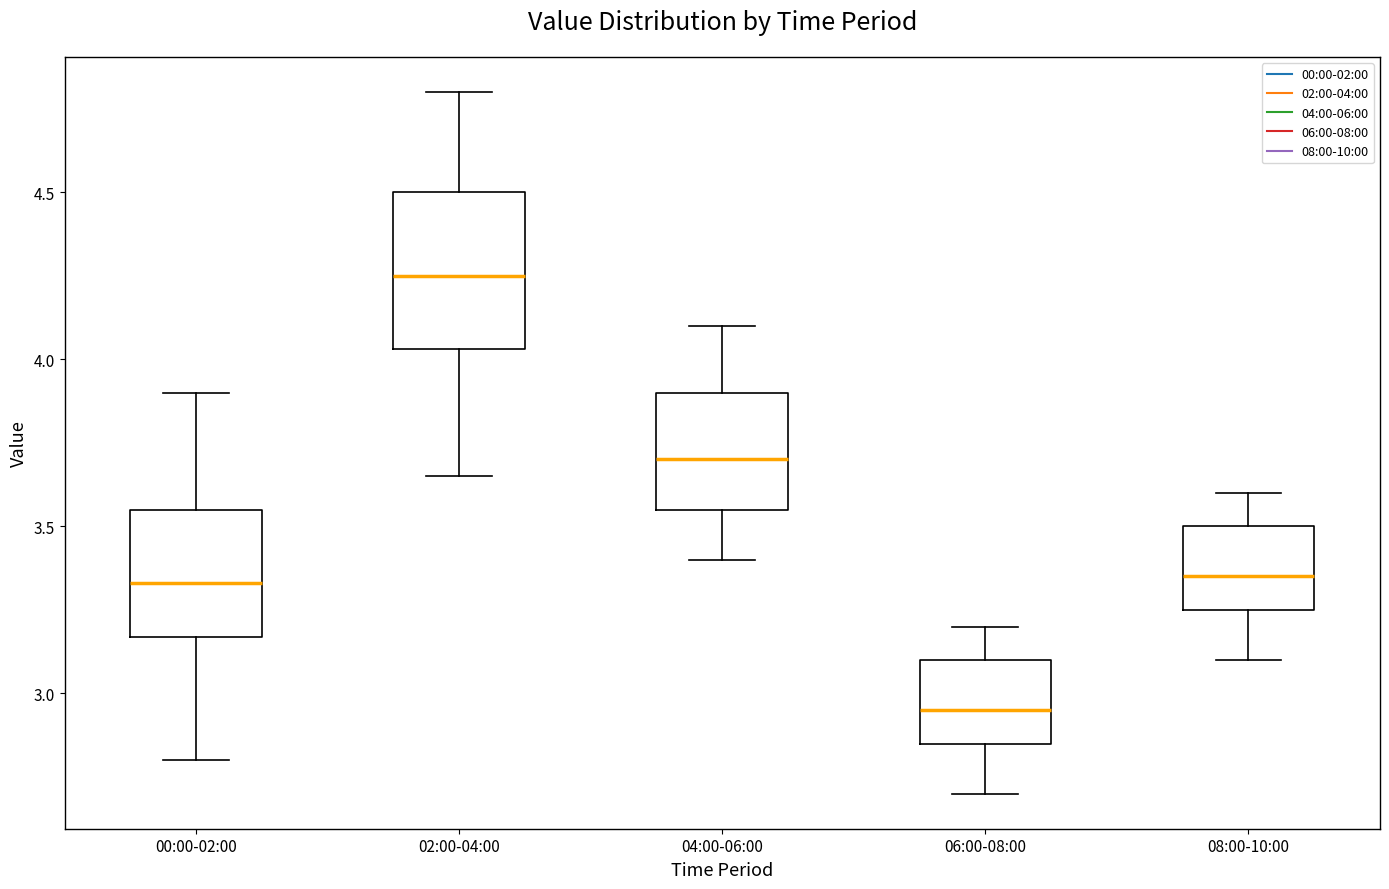

Which box's median line is the highest?

02:00-04:00